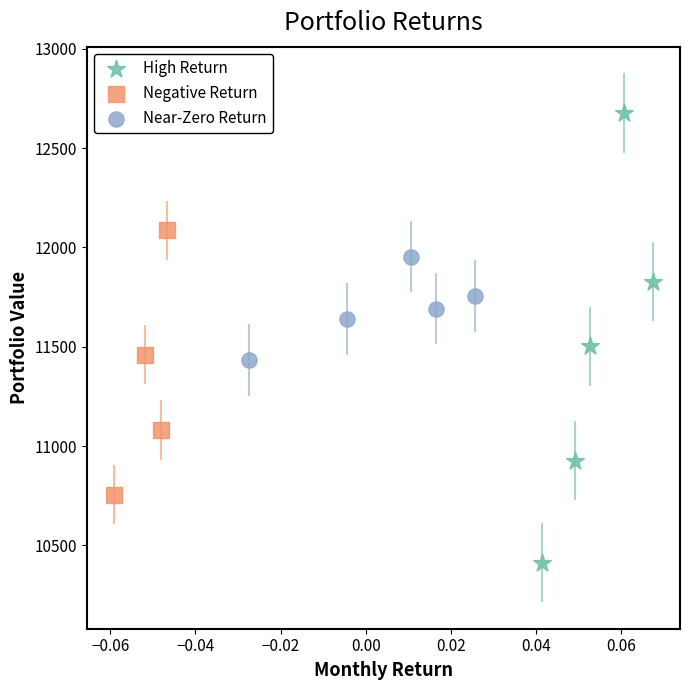

Which series has the largest Y range (max minus min)?

High Return